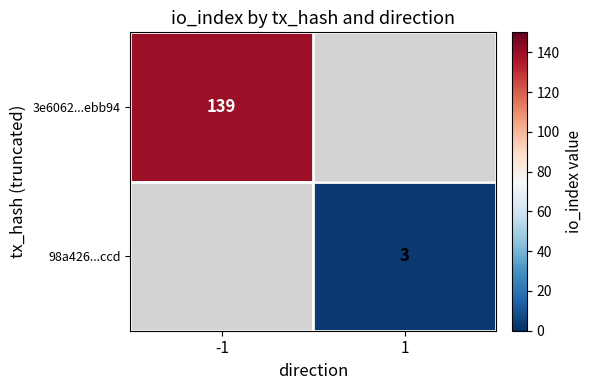

The value of 98a426...ccd at 1 is 3. True or false?

True